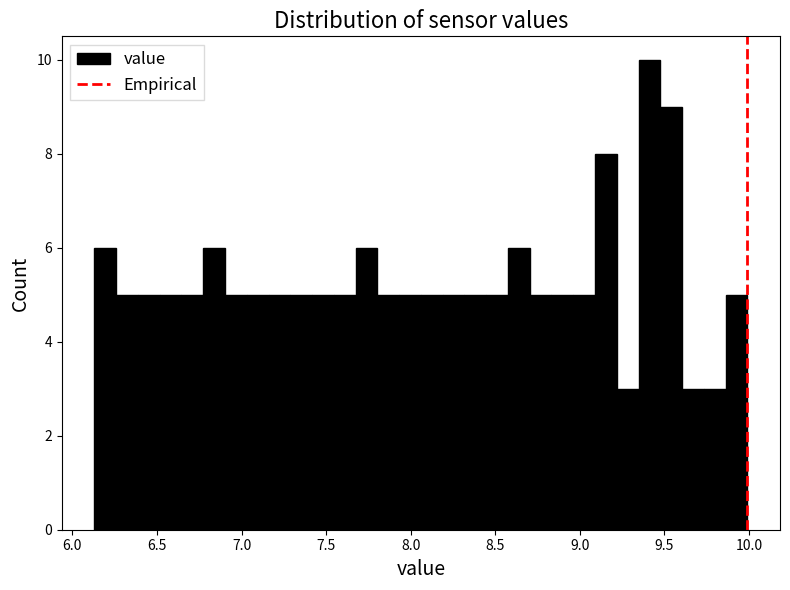

Around what value on the x-axis is the tallest bar? Give the approximate position of its centre, as read against the axis.

9.40